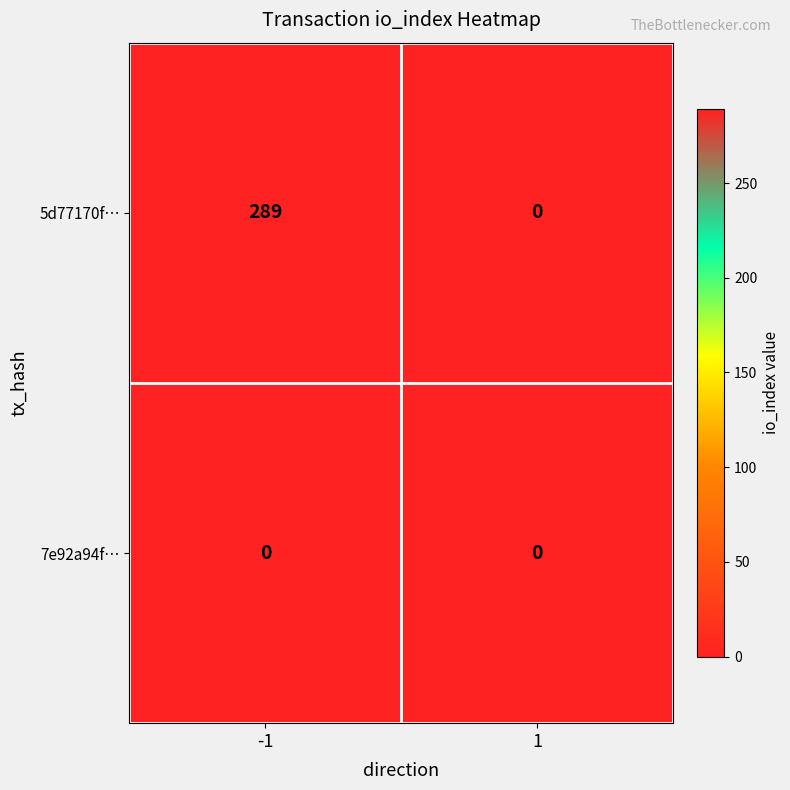

Which series has the largest total across all categories?

5d77170f…